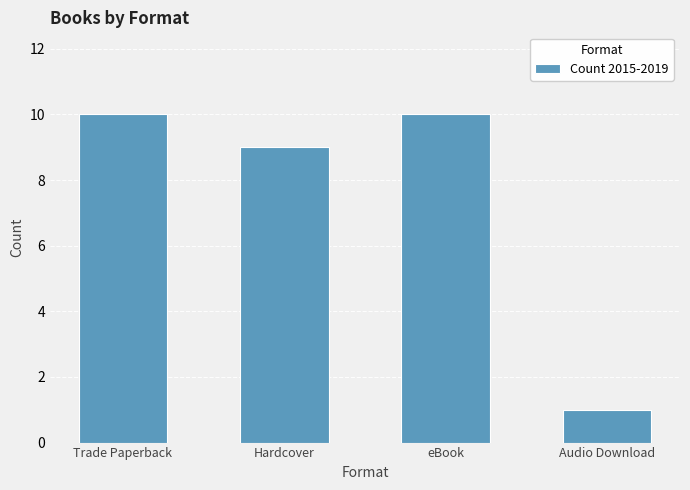

Are the bars grouped side by side (vs. stacked)?

No